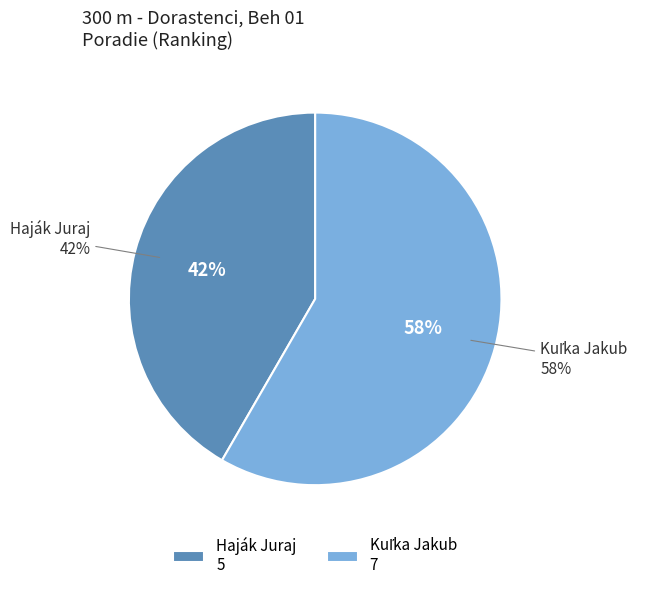

What percentage do Haják Juraj and Kuľka Jakub together represent?

100.0%